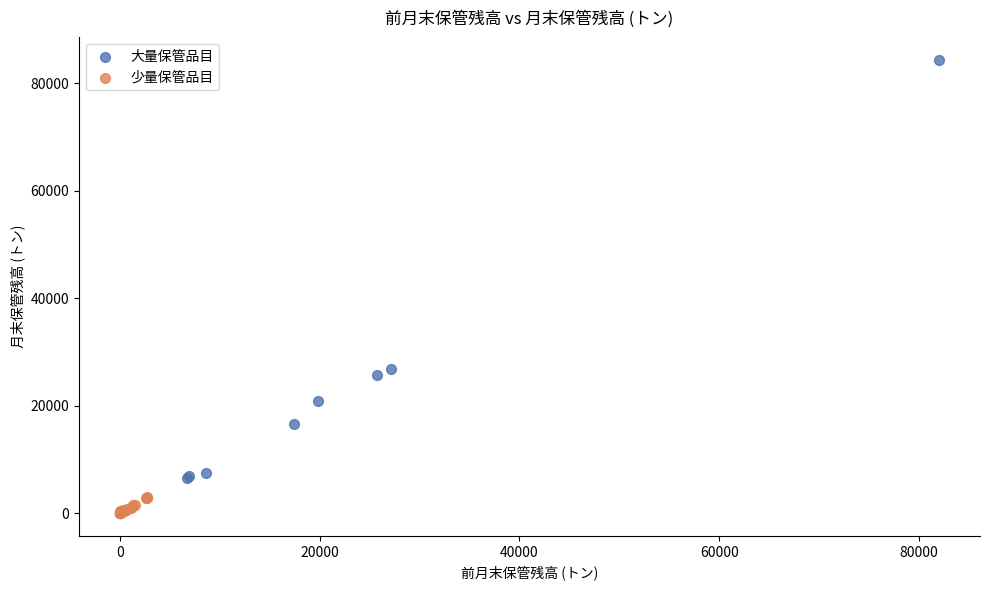

Which series contains the lowest Y value?

少量保管品目